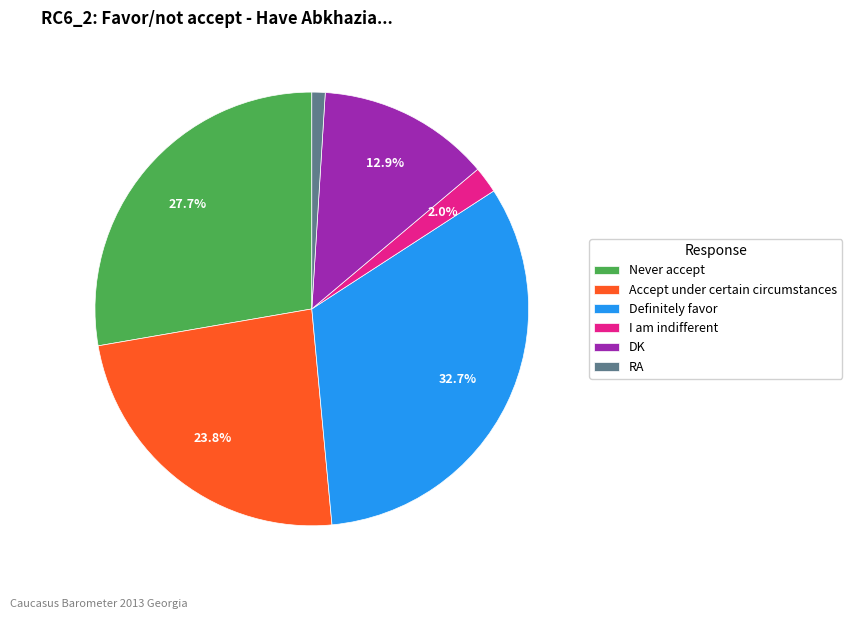

How many slices are in this pie chart?

6